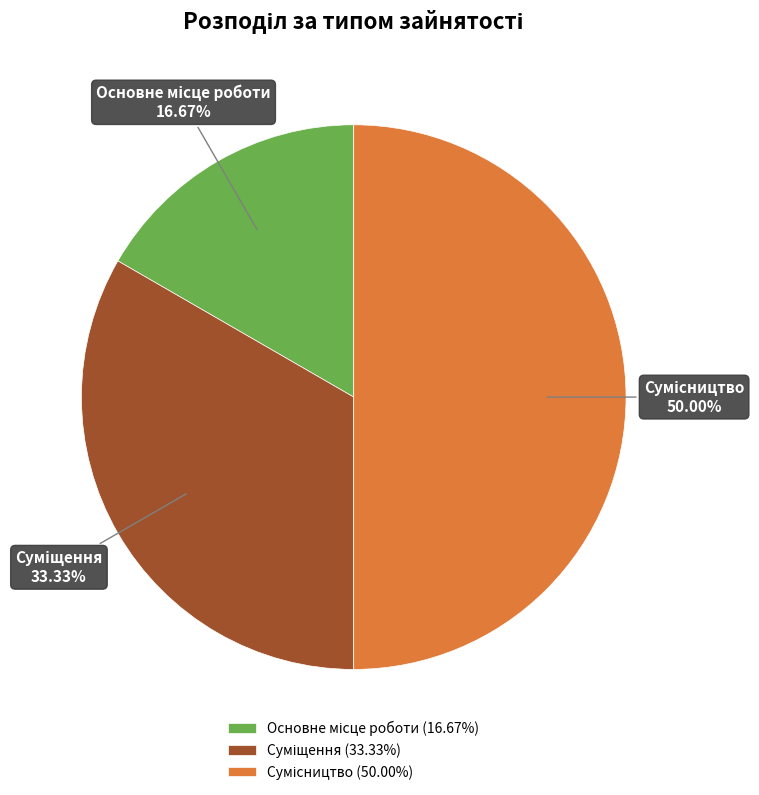

How many slices are in this pie chart?

3